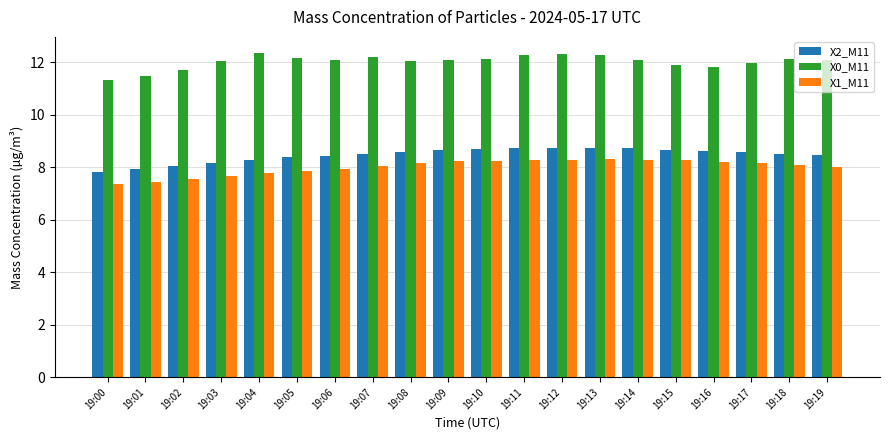

Rank the series by their maximum value, from highest to lowest.

X0_M11, X2_M11, X1_M11